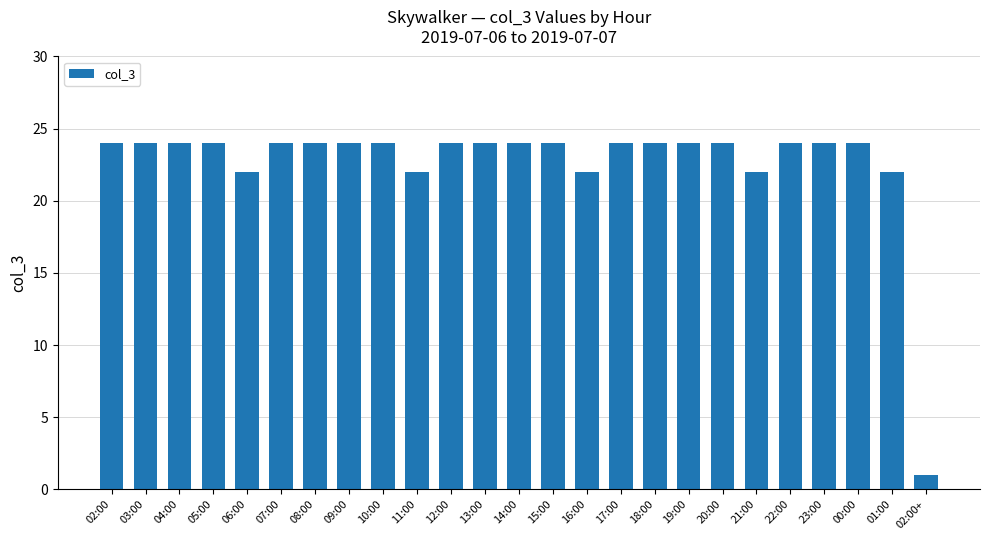

Which category has the lowest value across all series?

02:00+